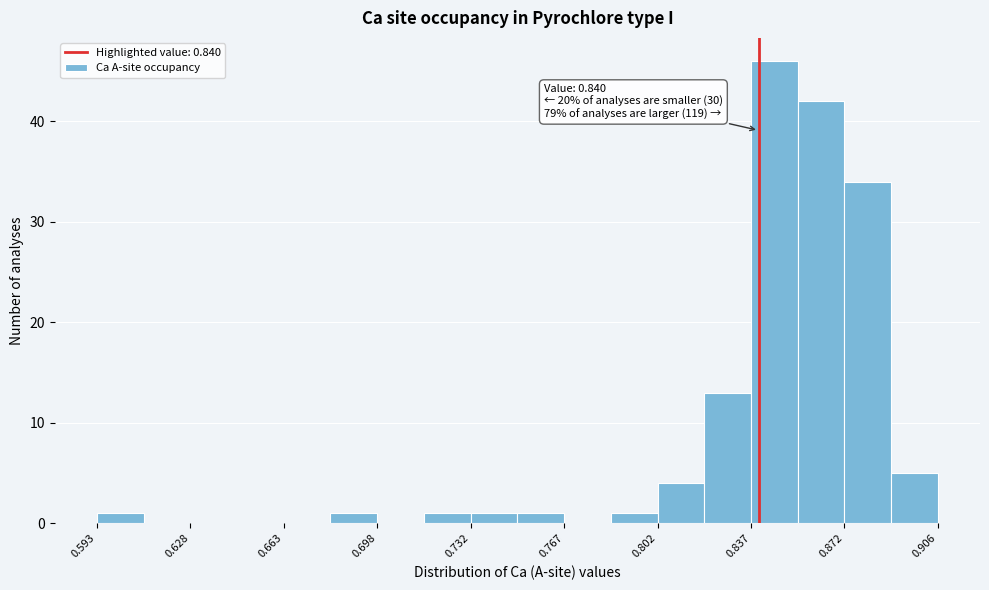

Read against the x-axis, roughly where is the centre of the tallest bar?

0.845